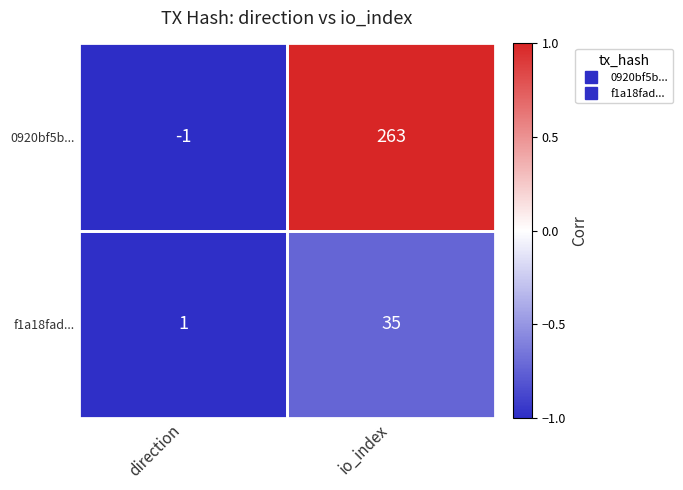

Rank the series by their maximum value, from lowest to highest.

f1a18fad..., 0920bf5b...